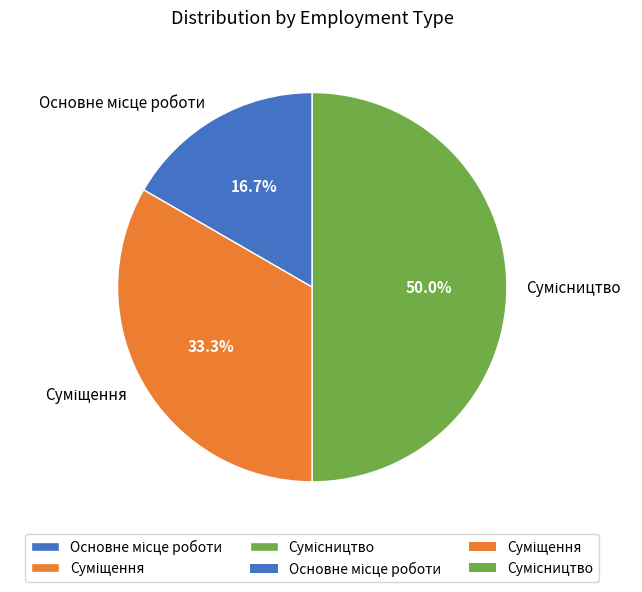

How many segments does this pie chart have?

3